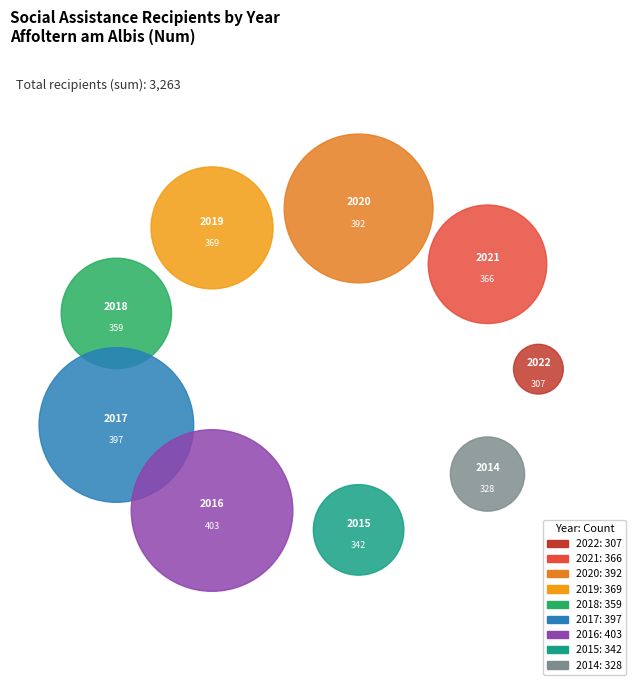

To the nearest percent, what is the difference between the largest and smallest slice percentages?

3%